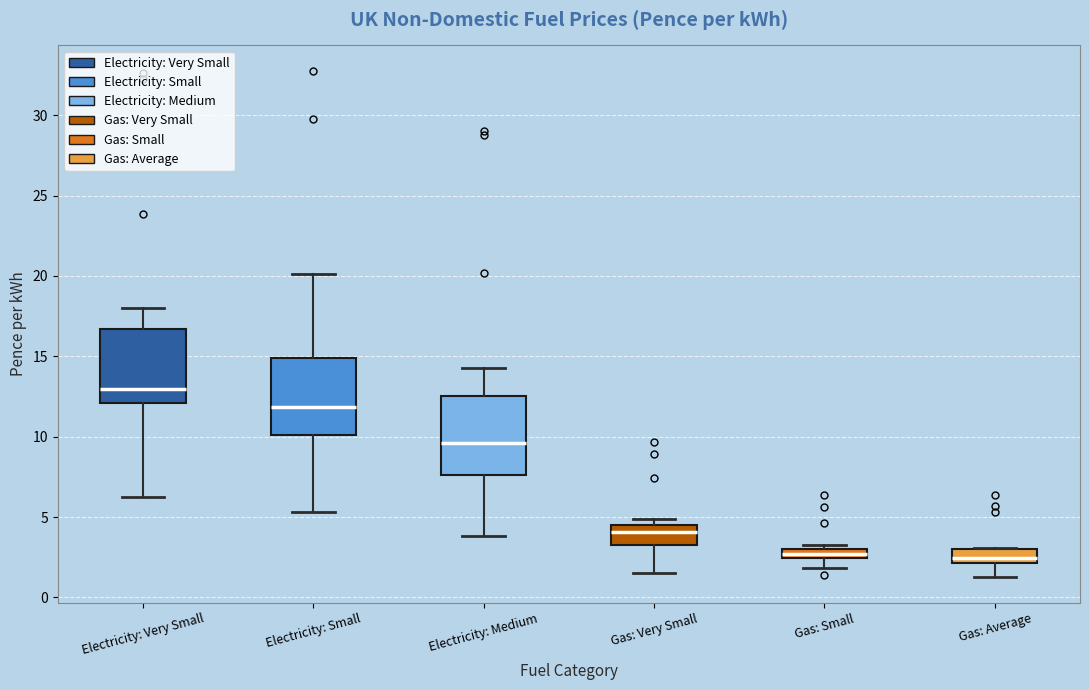

Which box's median line is the highest?

Electricity: Very Small